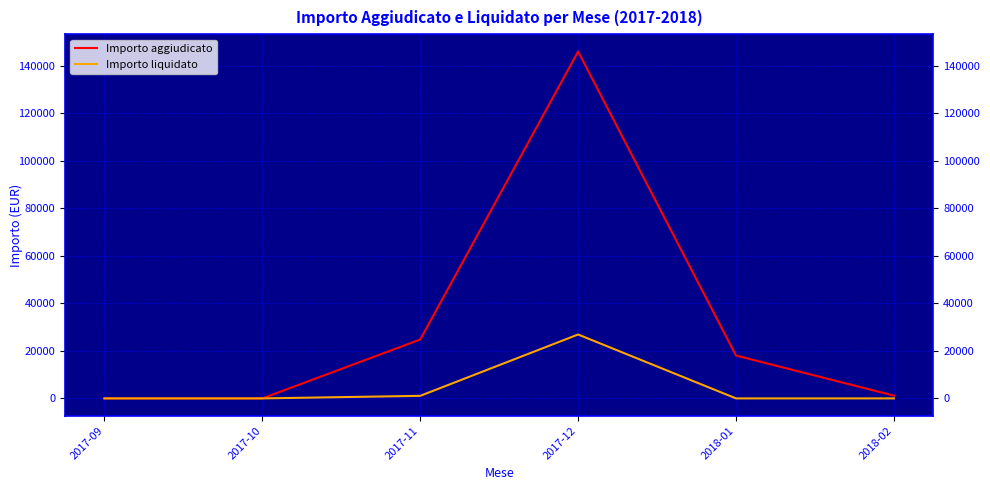

The value of Importo liquidato at 2017-12 is 26899.3. True or false?

True